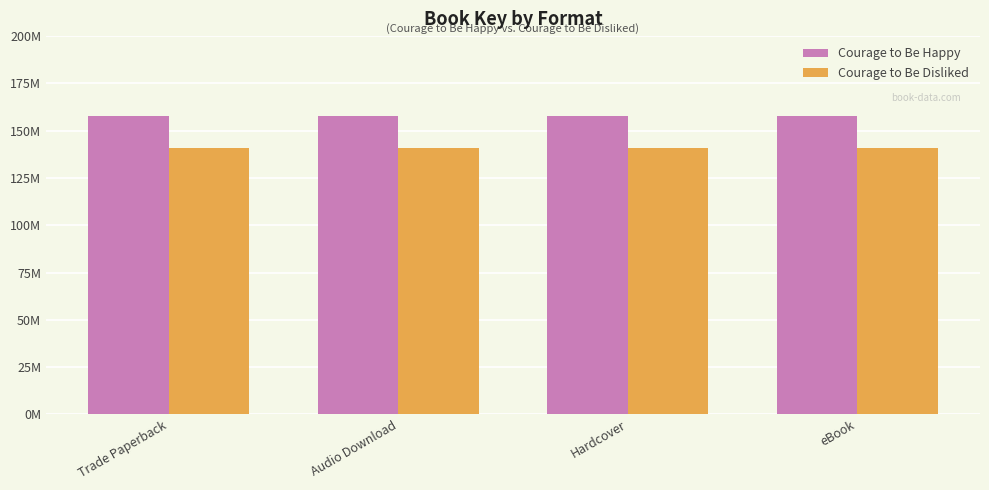

Is the value of Courage to Be Disliked at Trade Paperback greater than the value of Courage to Be Happy at Audio Download?

No